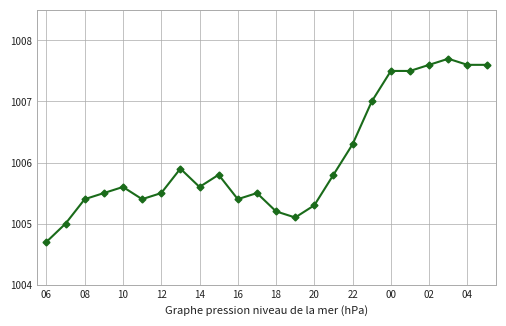

Reading left to right, extract all data points from this chart.

1004.7	1005.0	1005.4	1005.5	1005.6	1005.4	1005.5	1005.9	1005.6	1005.8	1005.4	1005.5	1005.2	1005.1	1005.3	1005.8	1006.3	1007.0	1007.5	1007.5	1007.6	1007.7	1007.6	1007.6